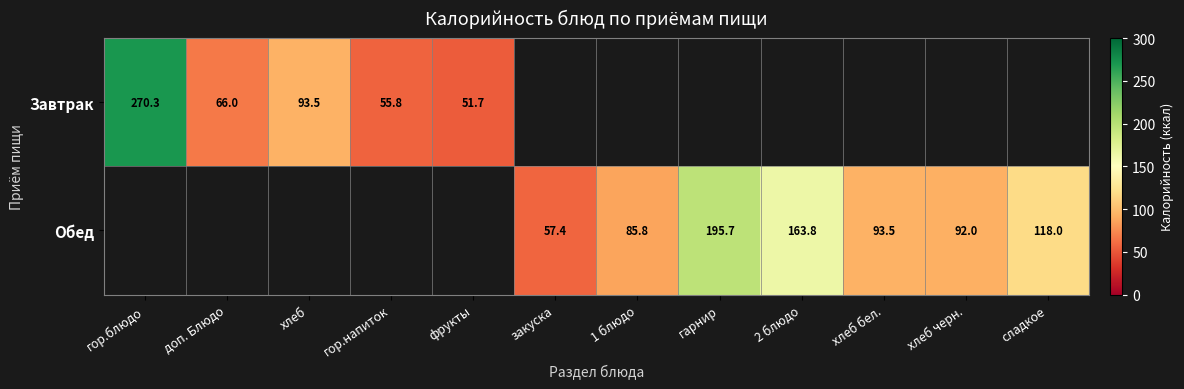

The value of Завтрак at хлеб is 93.5. True or false?

True